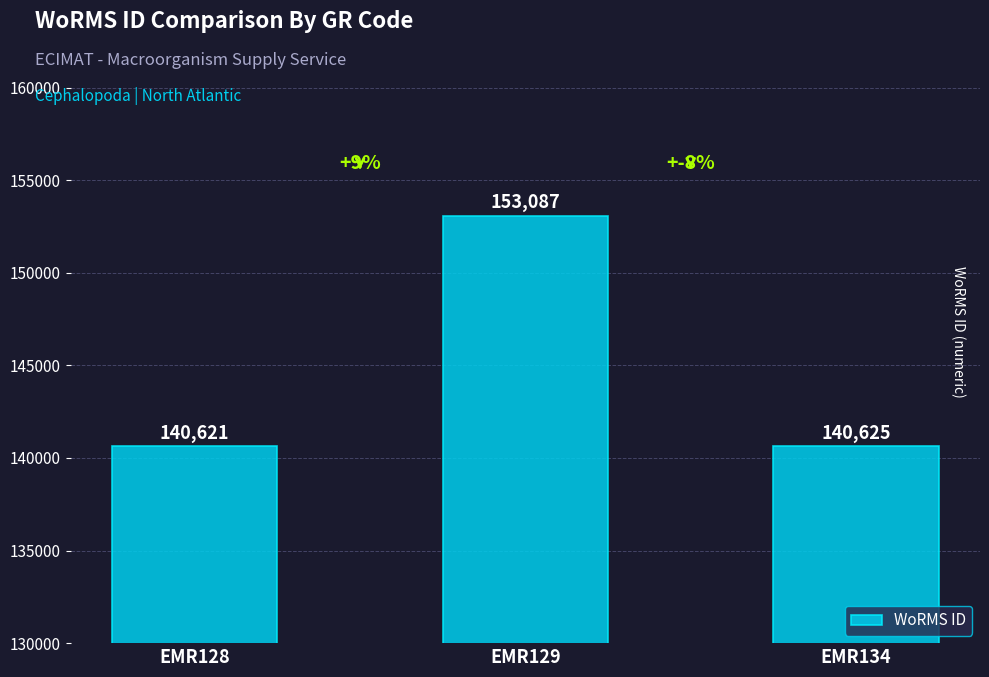

What is the difference between the second highest and minimum values?

4